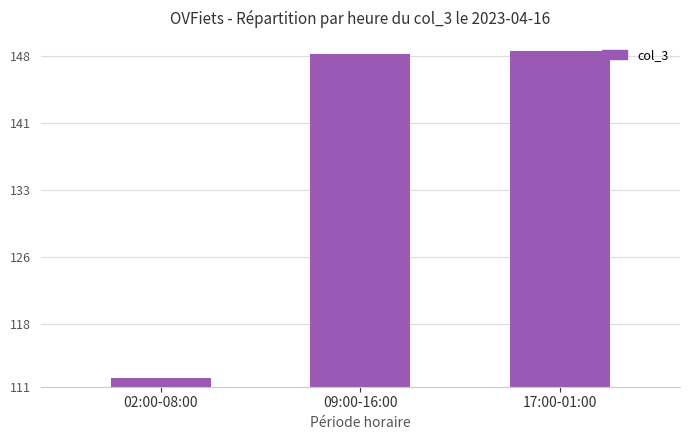

Are the bars horizontal?

No